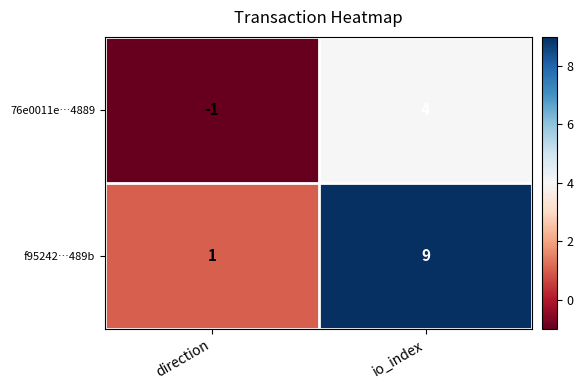

What is the difference between the 76e0011e…4889 values at direction and io_index?

5